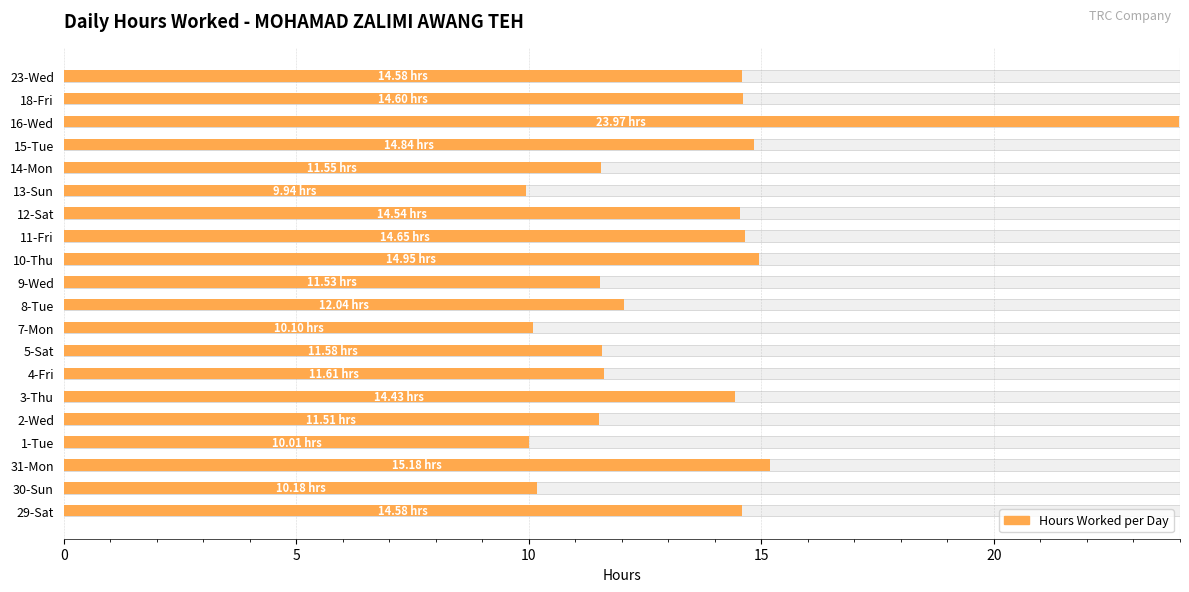

Between 7-Mon and 10-Thu, which is larger?

10-Thu